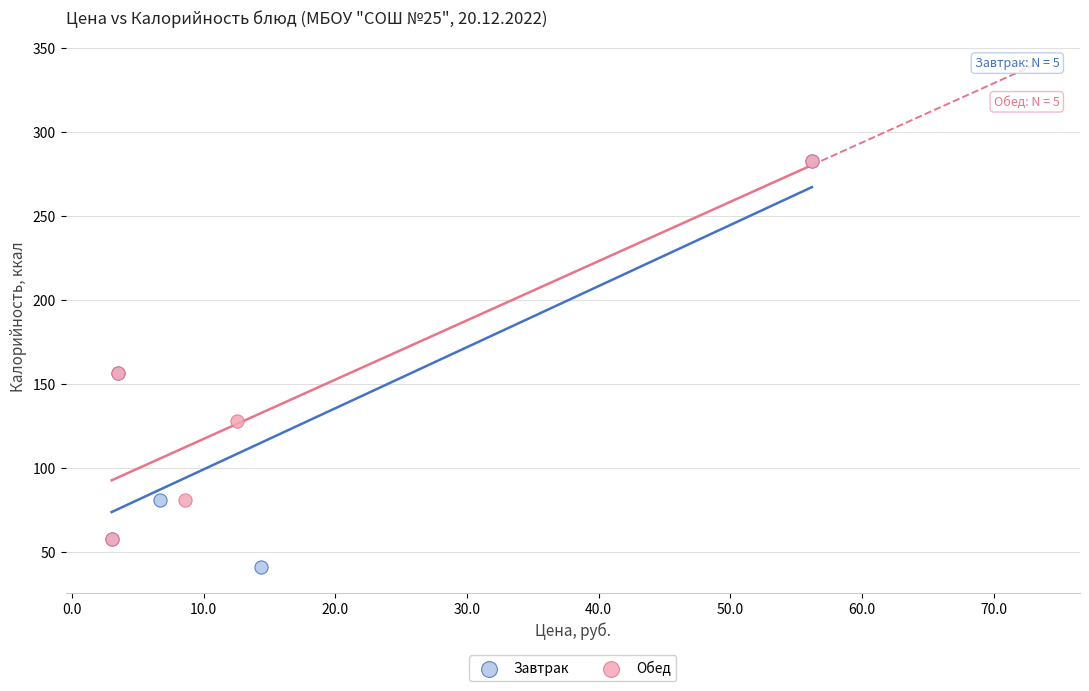

Which series has the largest Y range (max minus min)?

Завтрак